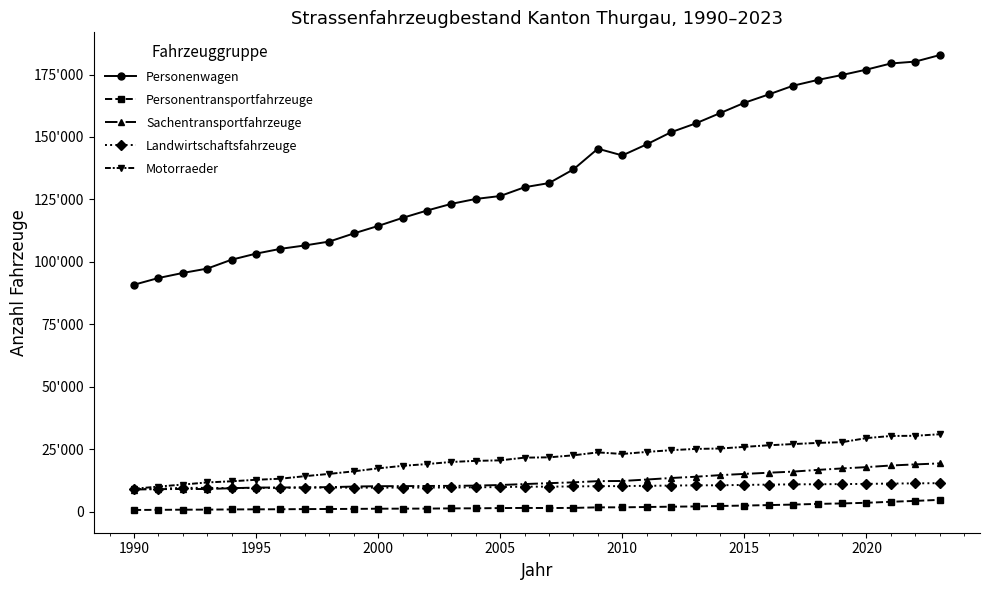

What are all the series names shown in the legend?

Personenwagen, Personentransportfahrzeuge, Sachentransportfahrzeuge, Landwirtschaftsfahrzeuge, Motorraeder